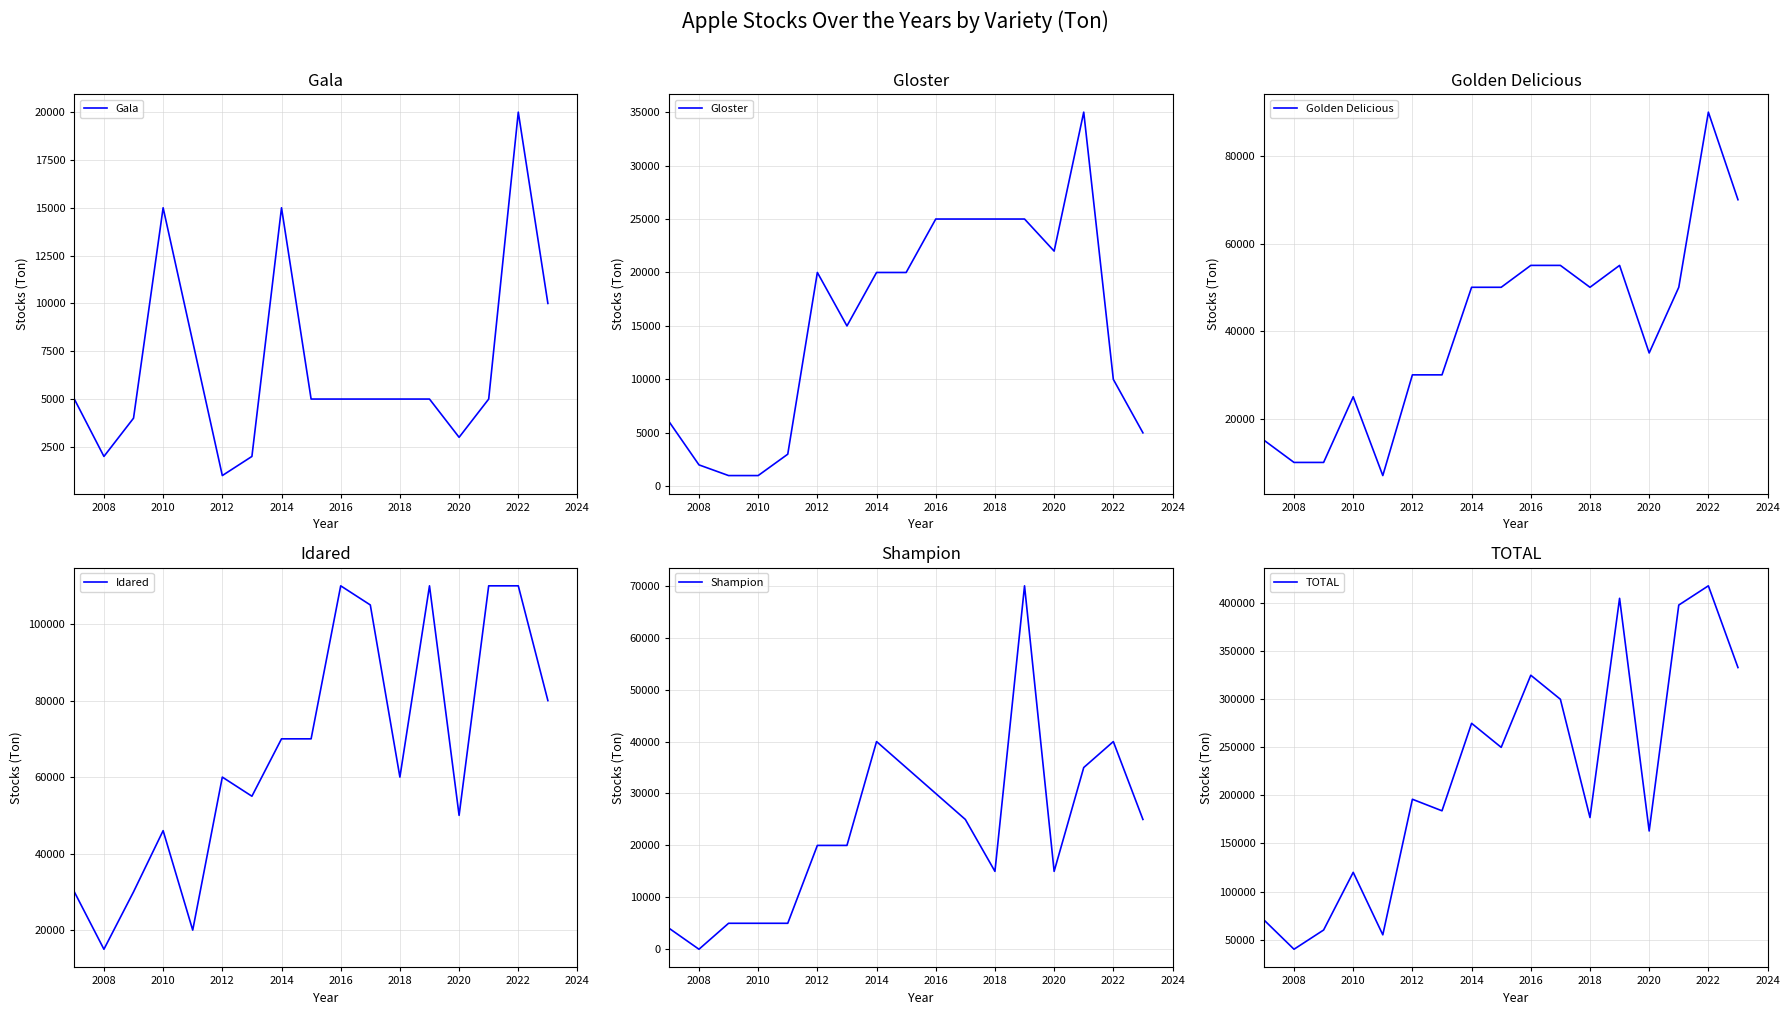

True or false: Idared and Gloster intersect in this chart.

False